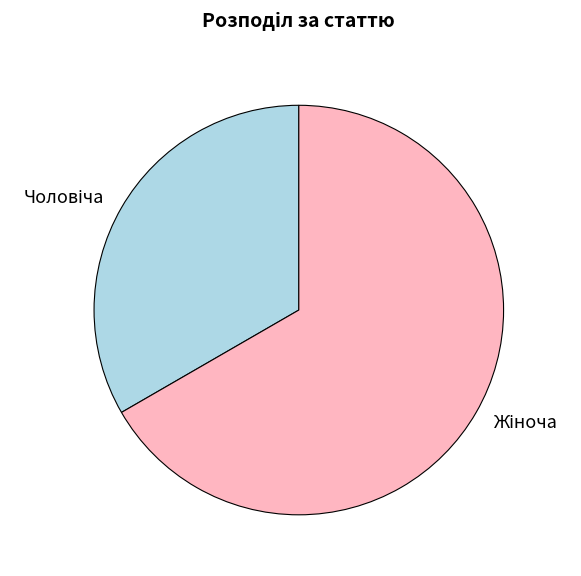

Is there a majority slice in this chart?

Yes